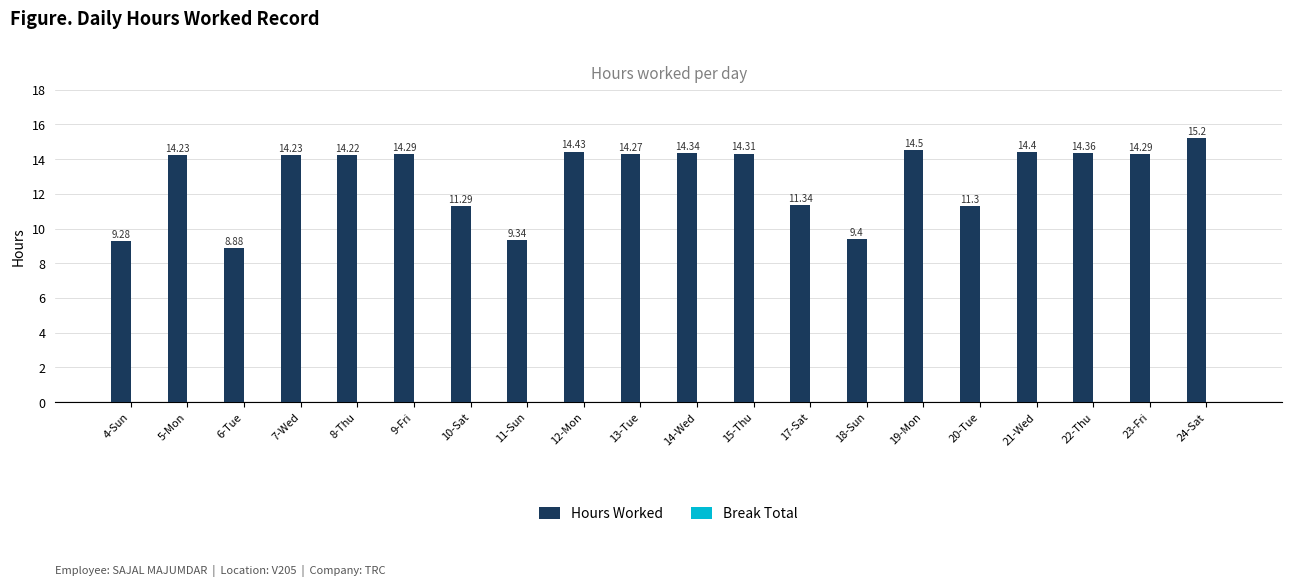

What is the difference between the values at 18-Sun and 10-Sat?

1.9